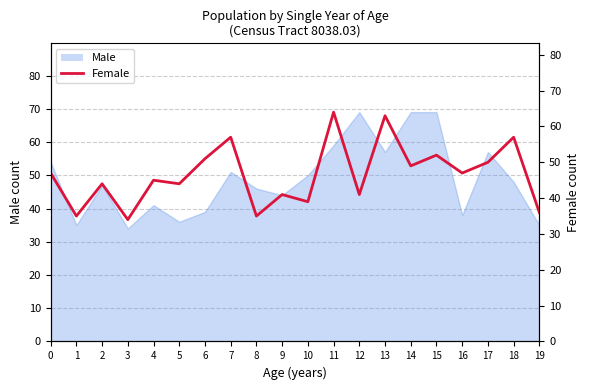

What is the difference between the second highest and second lowest values?

28